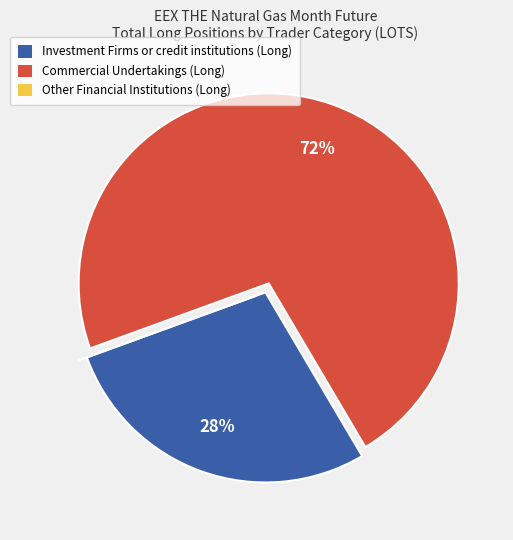

True or false: Commercial Undertakings (Long) accounts for 86% of the total.

False